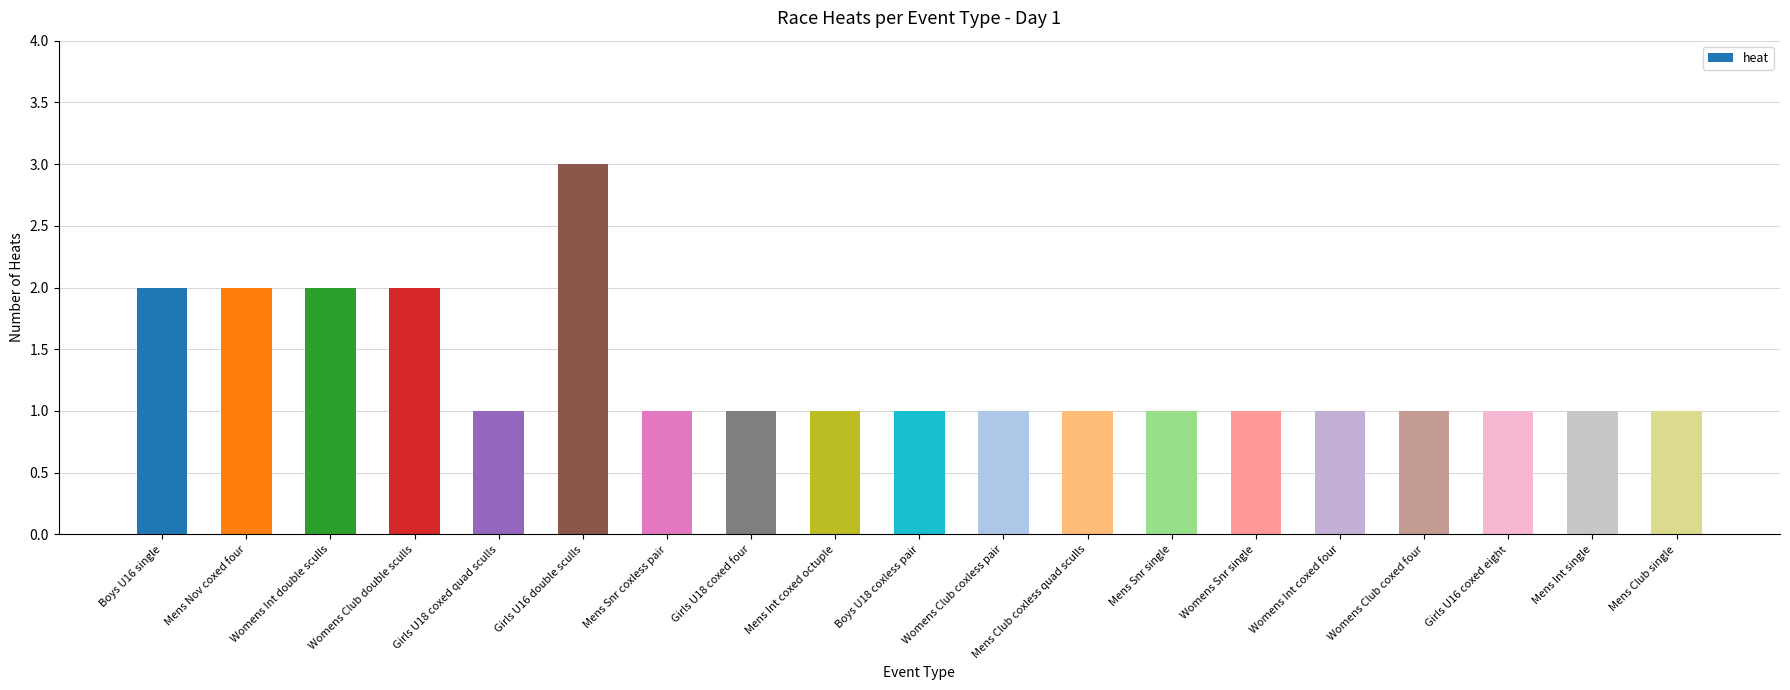

What is the difference between the values at Girls U18 coxed four and Boys U16 single?

1